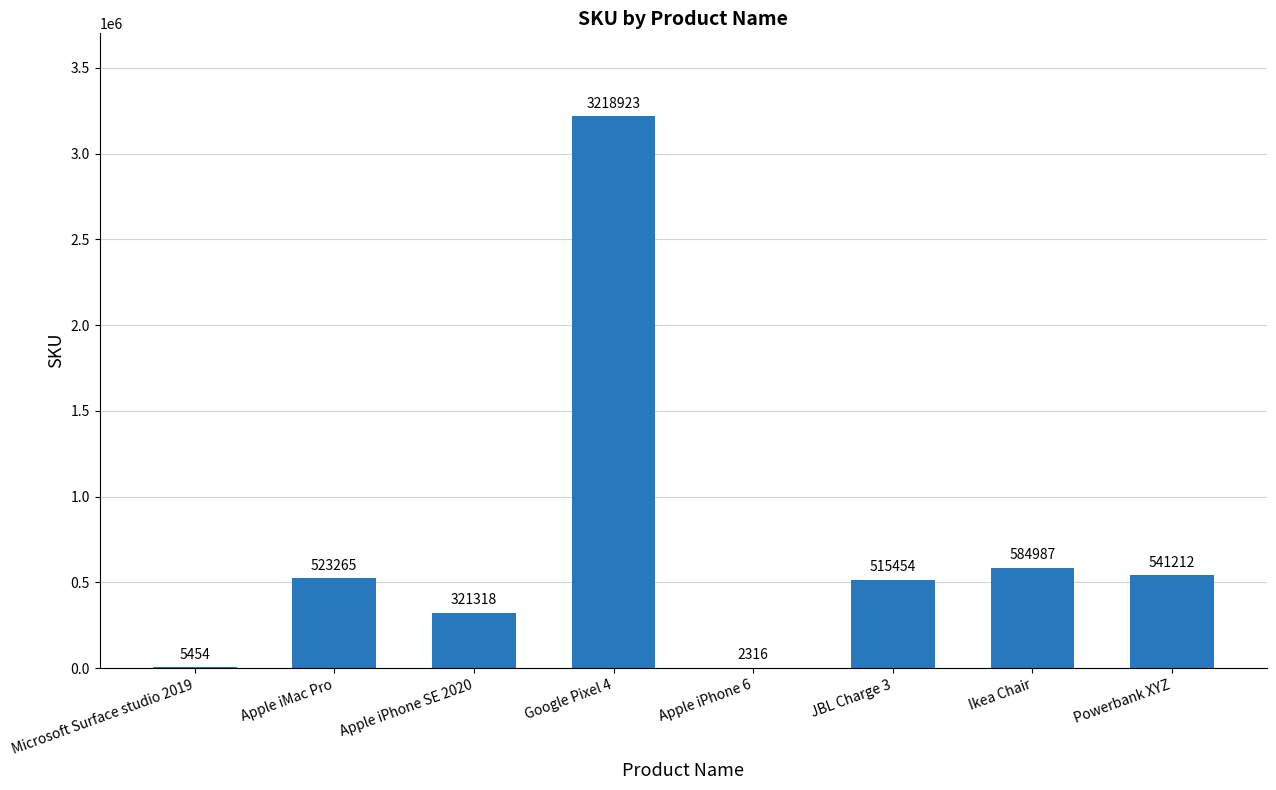

What is the maximum value shown in the chart?

3218923